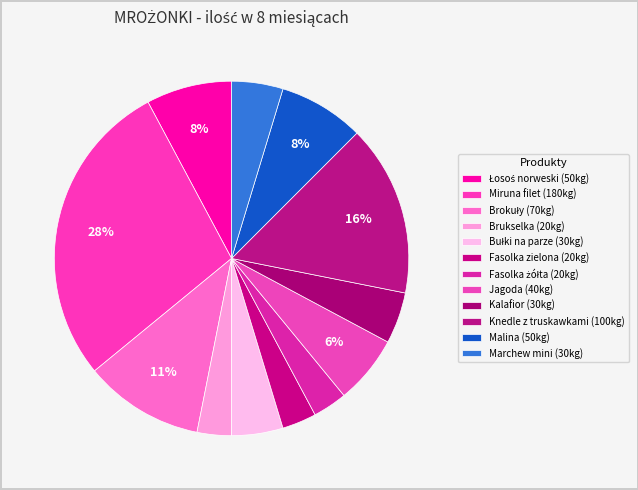

What is the change in value from Bułki na parze to Fasolka zielona?

-10